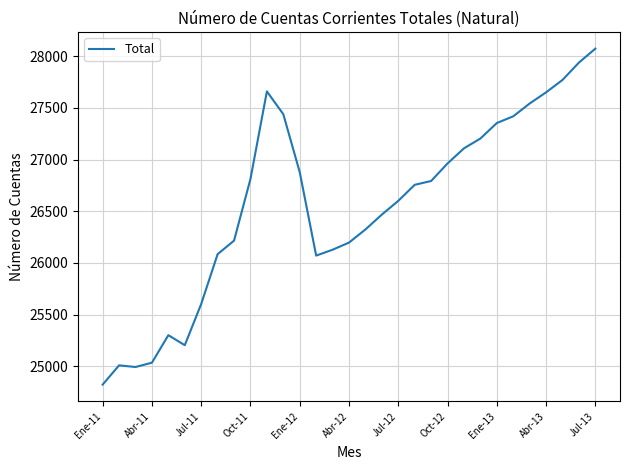

What is the smallest value displayed?

24822